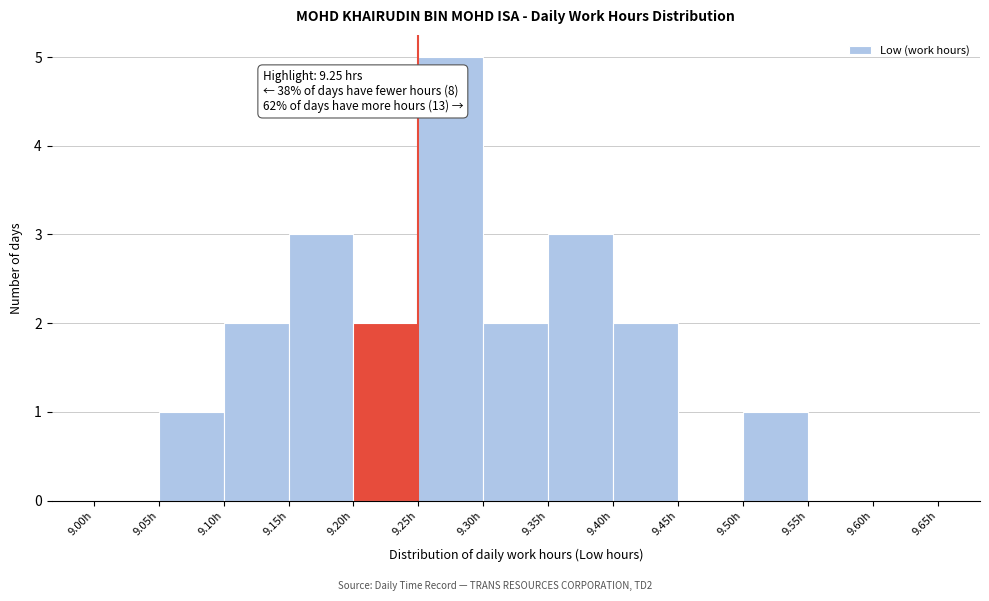

Which range on the x-axis has the tallest bar?

9.25 to 9.30